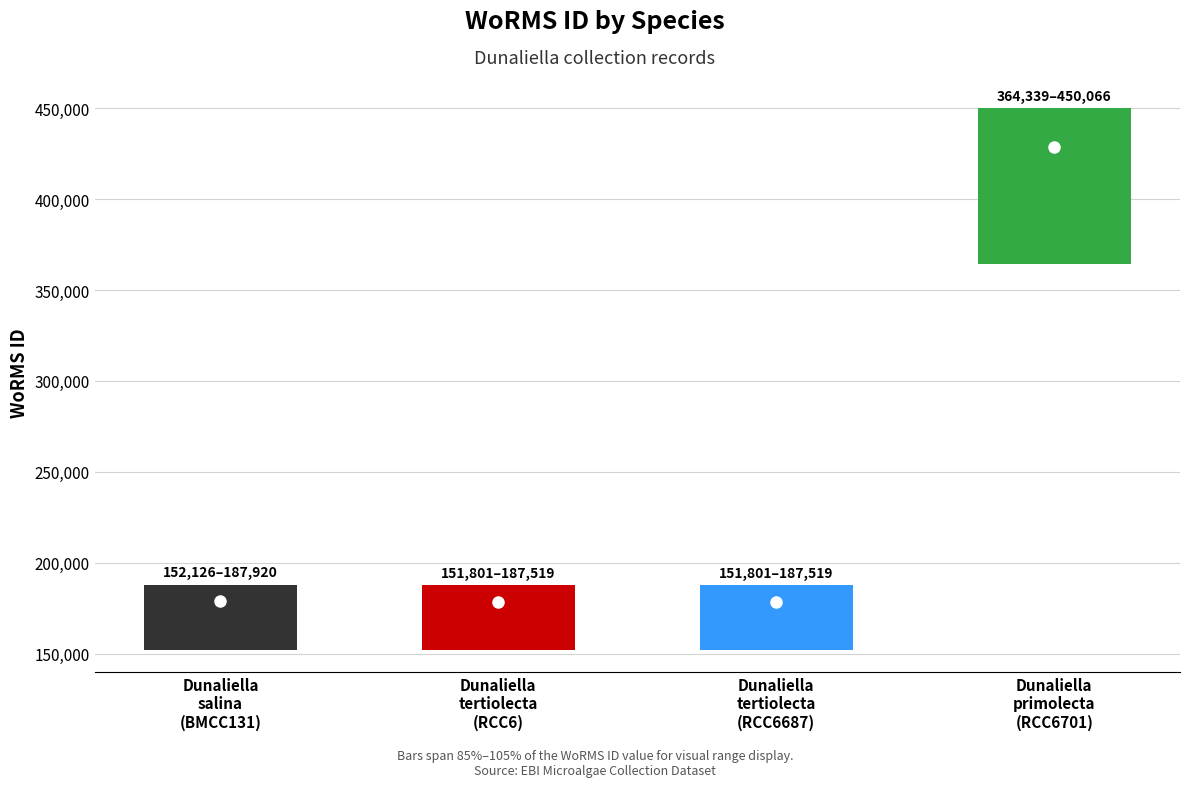

Are the bars grouped side by side (vs. stacked)?

No